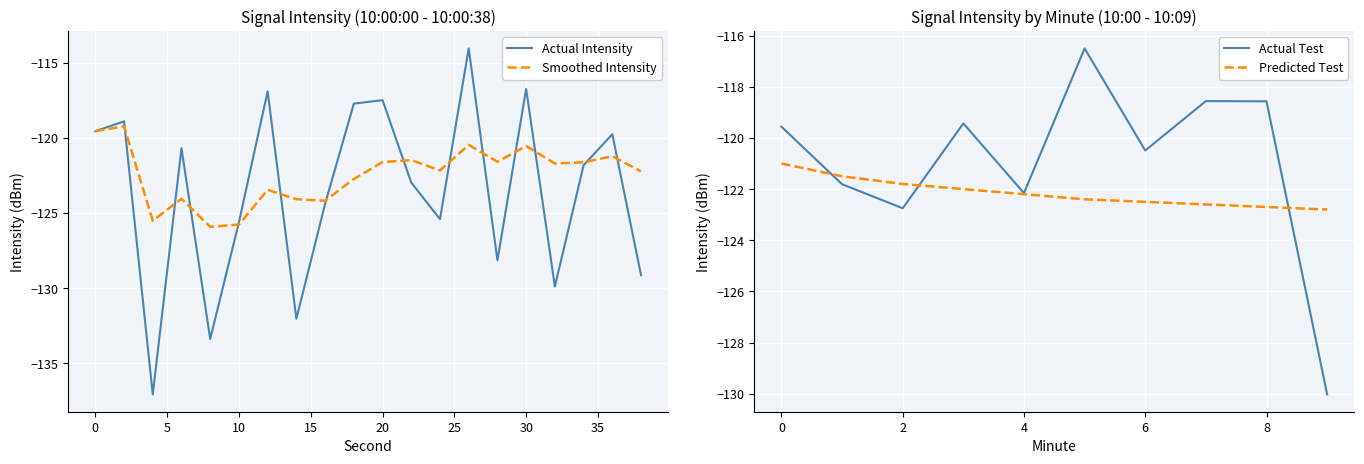

What is the sum of all Actual Intensity values?

-2471.7